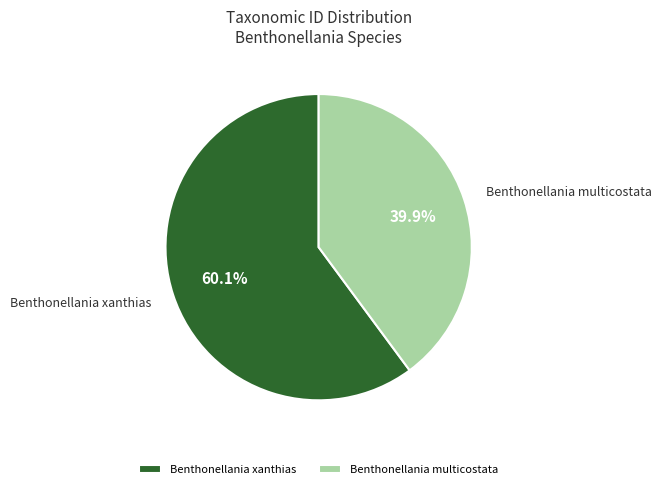

The Benthonellania multicostata slice represents 40% of the pie. True or false?

True